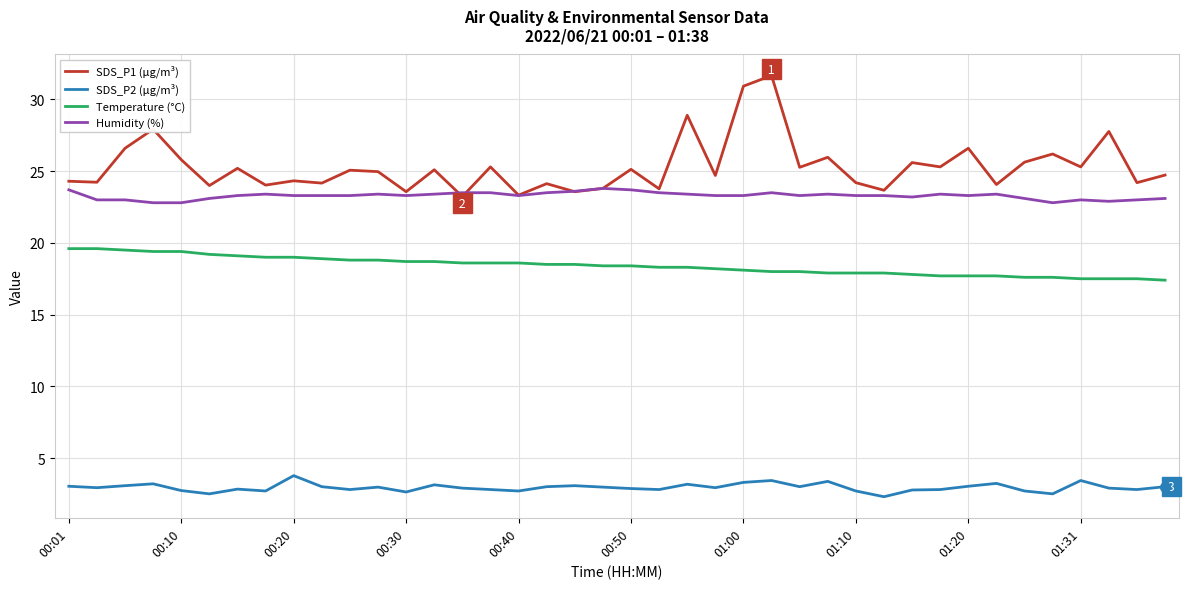

Does the chart display data point markers on the line(s)?

No